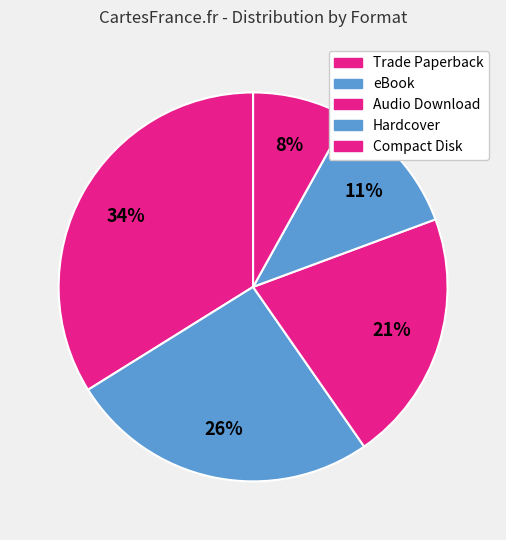

Combined, do Compact Disk and Hardcover account for over 50%?

No